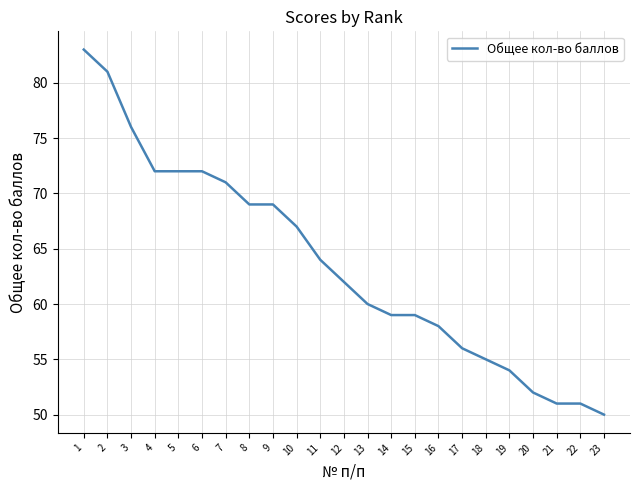

What value does the data have at 3?

76